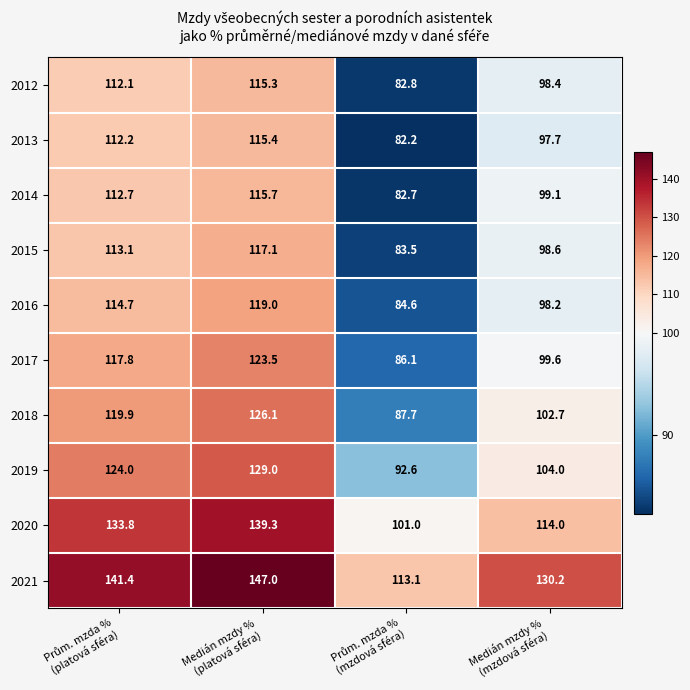

Which series has the largest range (max minus min)?

2018